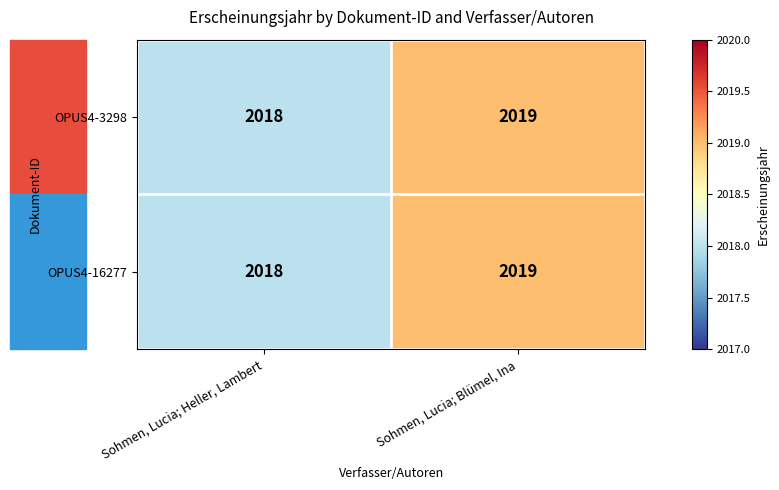

What is the maximum value shown in the chart?

2019